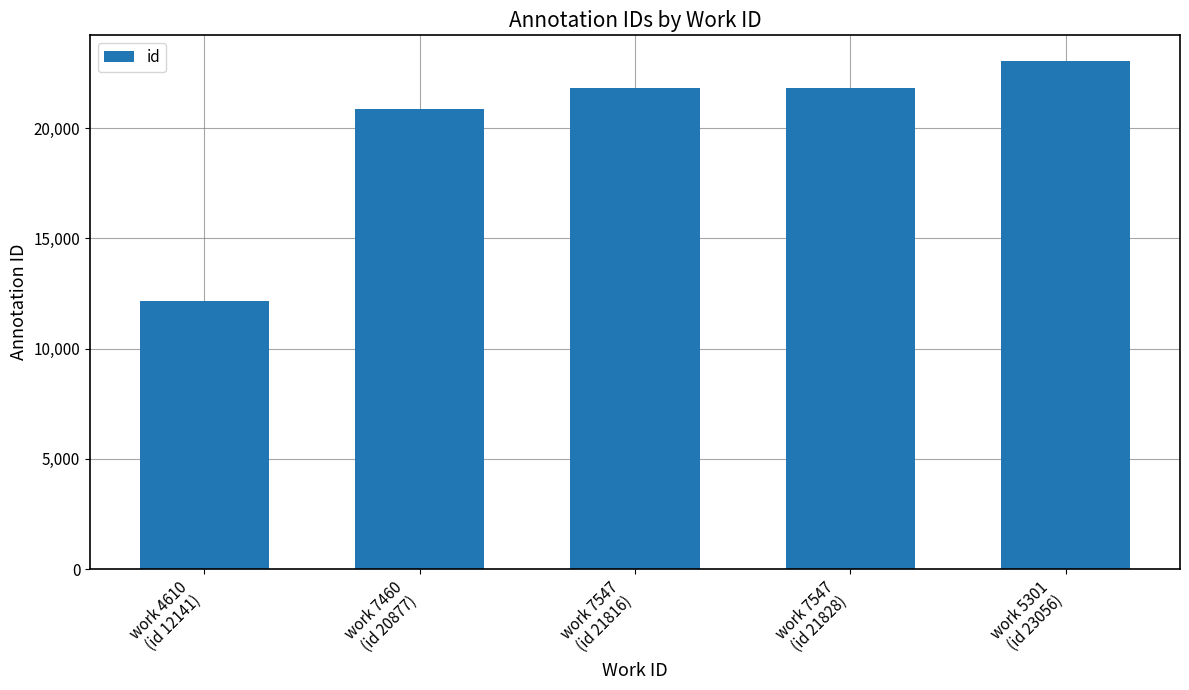

What is the change in value from work 7460
(id 20877) to work 7547
(id 21816)?

+939